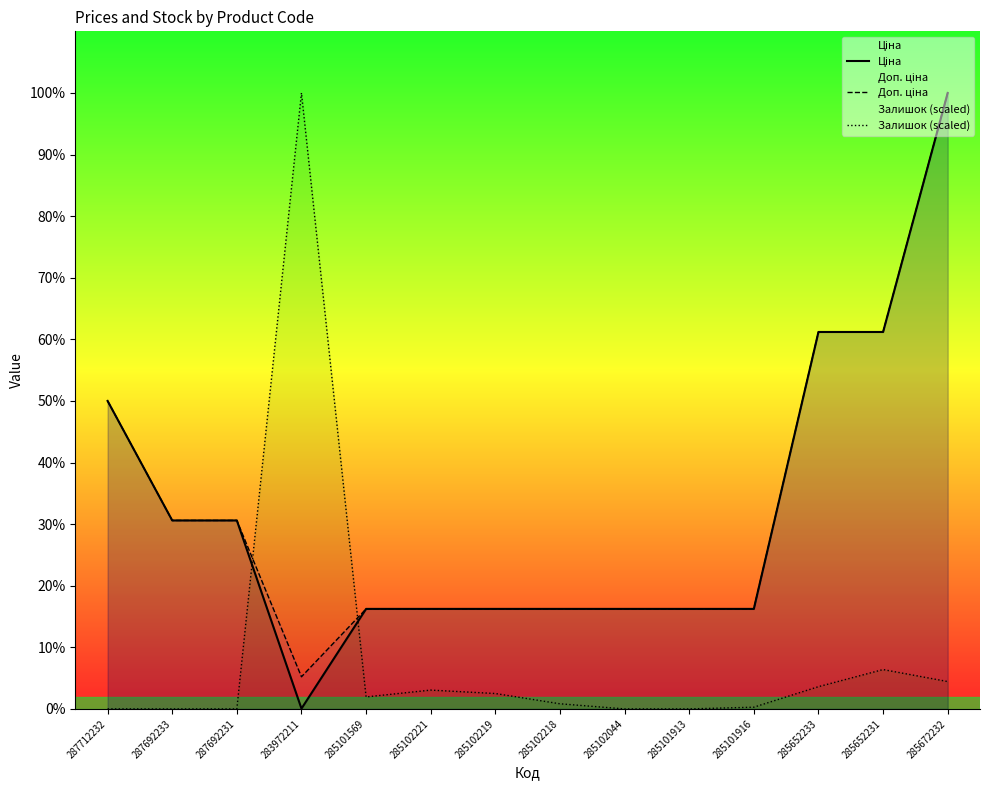

Which category has the lowest value across all series?

287712232